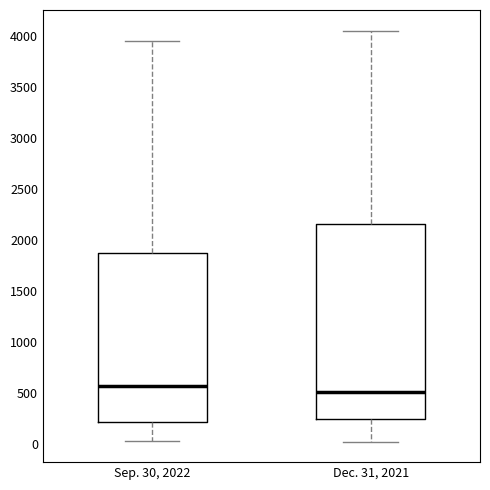

Which box is the tallest, from its lower edge to its upper edge?

Dec. 31, 2021